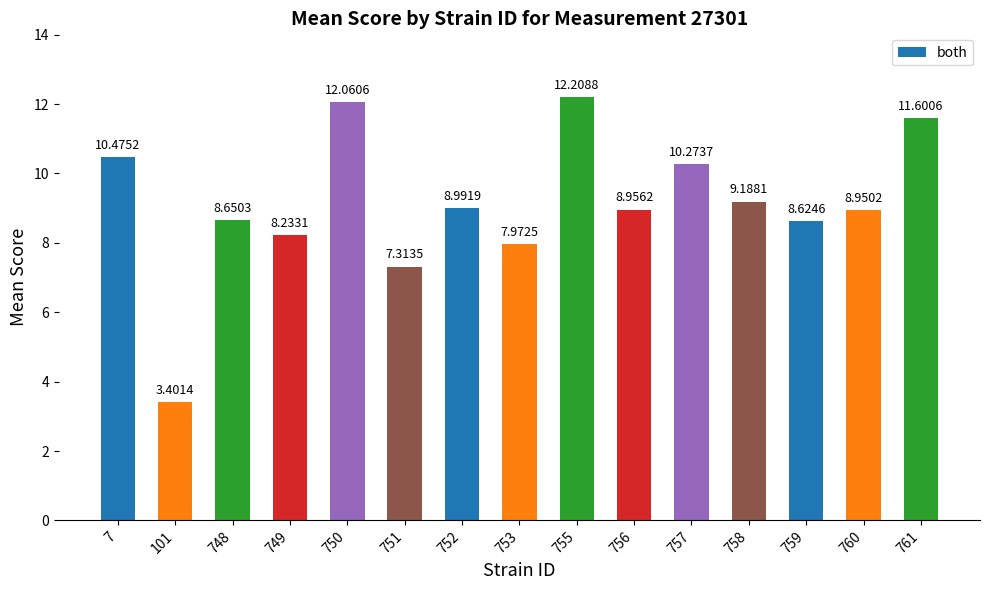

List the labels in order of value, largest first.

755, 750, 761, 7, 757, 758, 752, 756, 760, 748, 759, 749, 753, 751, 101